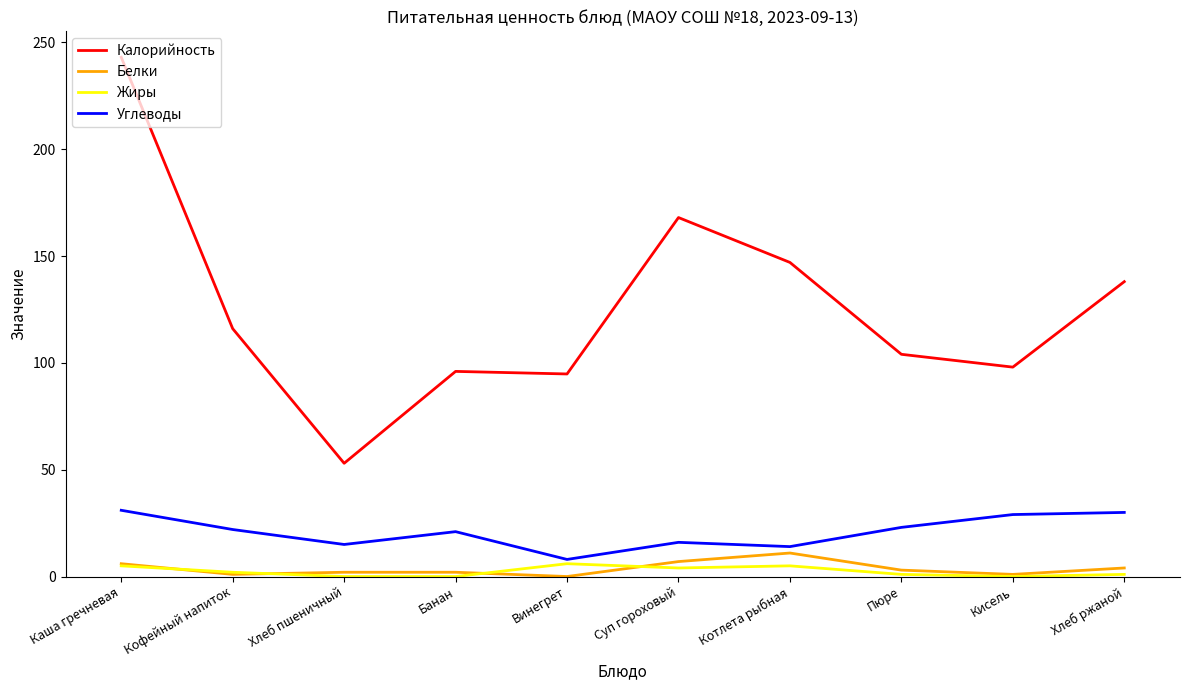

Which series has the largest range (max minus min)?

Калорийность